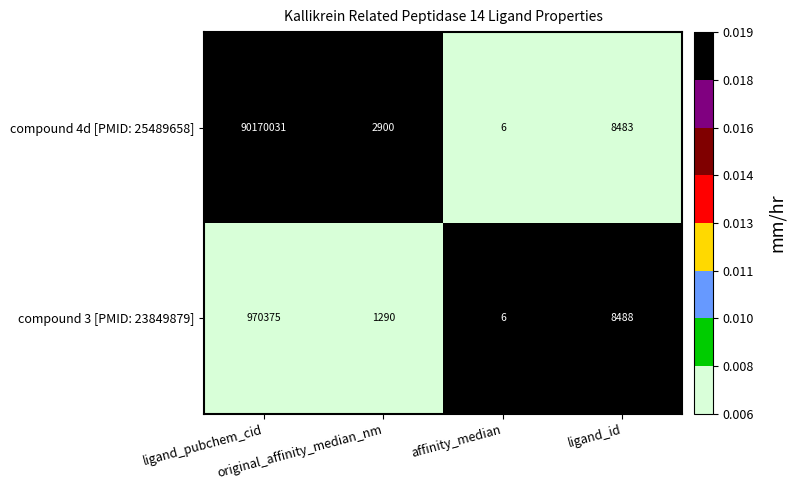

What is the lowest value of the compound 4d [PMID: 25489658] series?

6